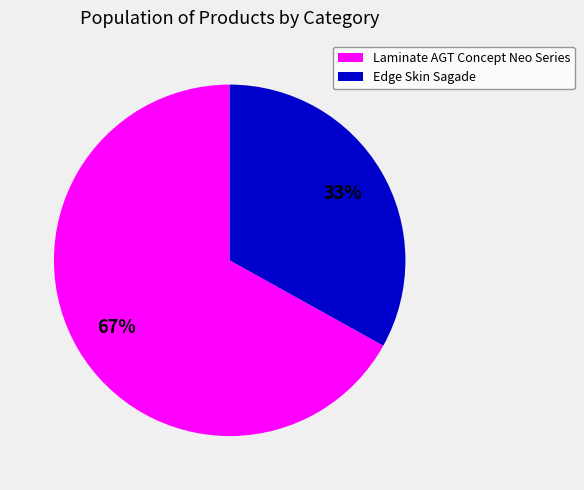

To the nearest percent, what is the average slice percentage?

50%